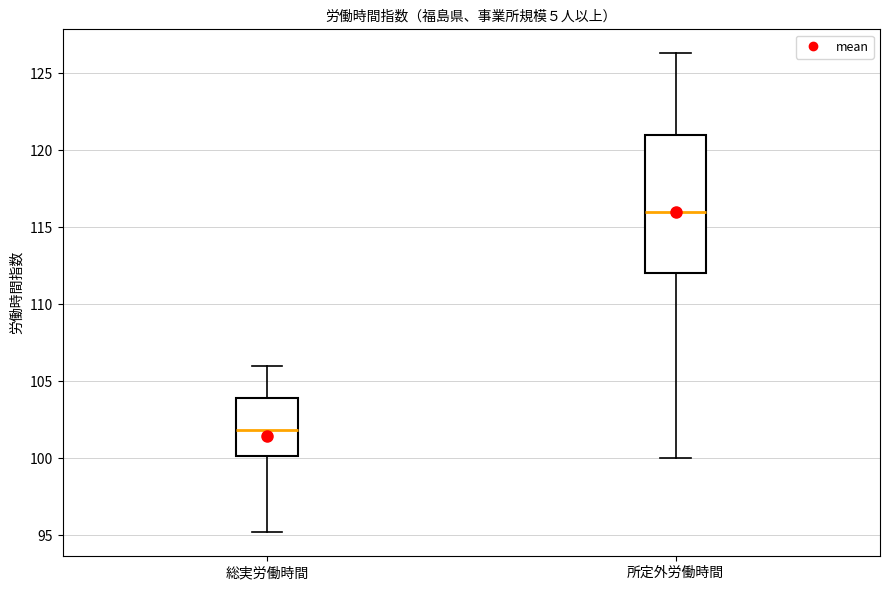

Reading left to right, read every box against the y-axis: the position of its median line, the range the box covers, and the ends of its whiskers. The values are not printed on the chart, so give them approximately, as read against the axis.

総実労働時間: median 102.0, box 100.0 to 104.0, whiskers 95.0 to 106.0
所定外労働時間: median 116.0, box 112.0 to 121.0, whiskers 100.0 to 126.5